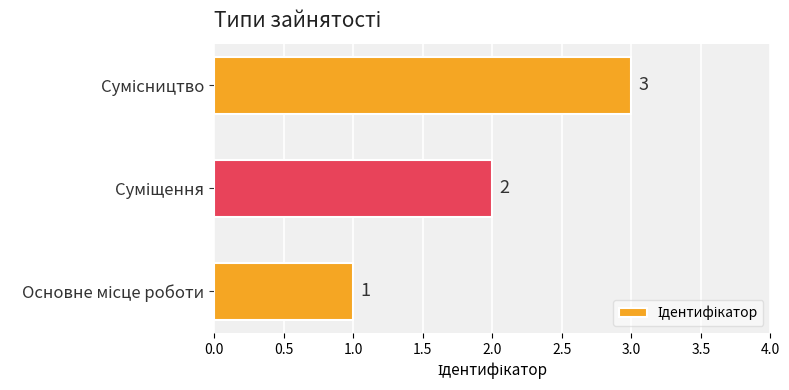

What is the sum of all values?

6